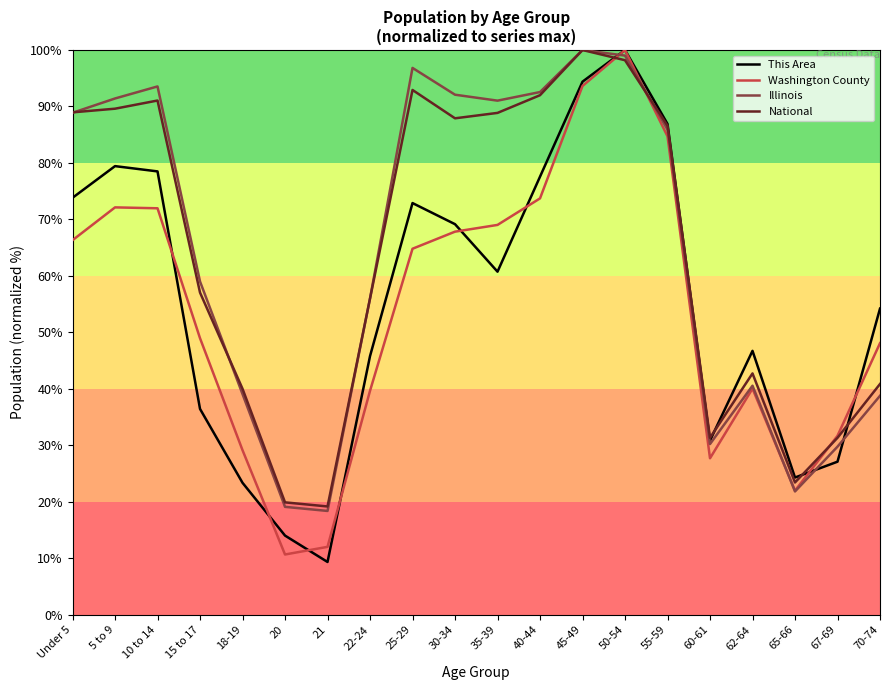

At which category is the sum across all series the highest?

50-54